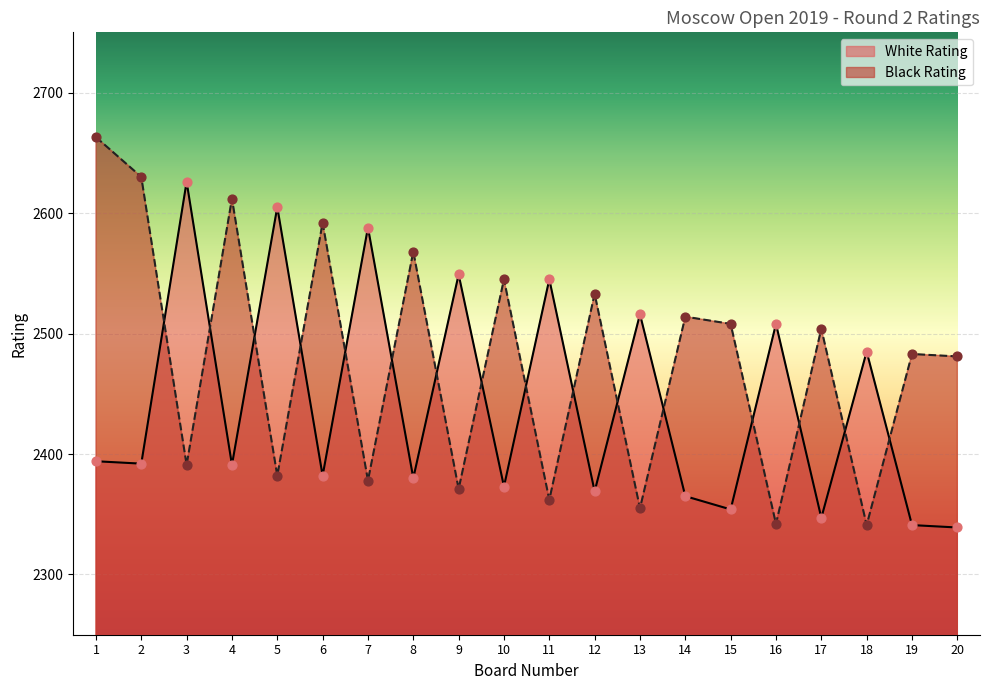

At how many categories does at least one series exceed 2560?

8